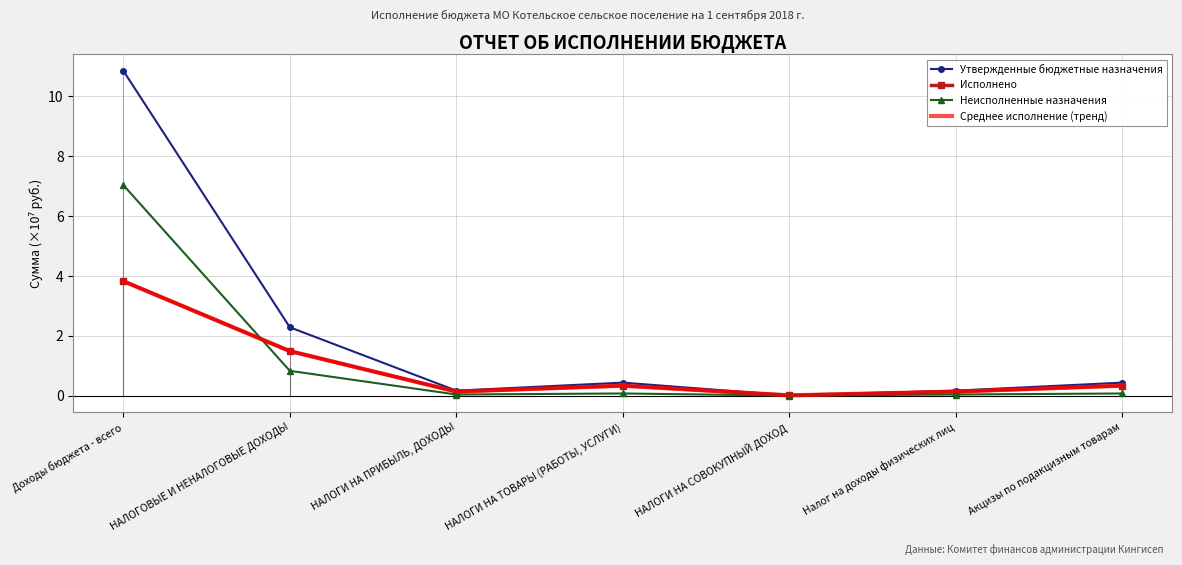

True or false: Неисполненные назначения and Утвержденные бюджетные назначения intersect in this chart.

False